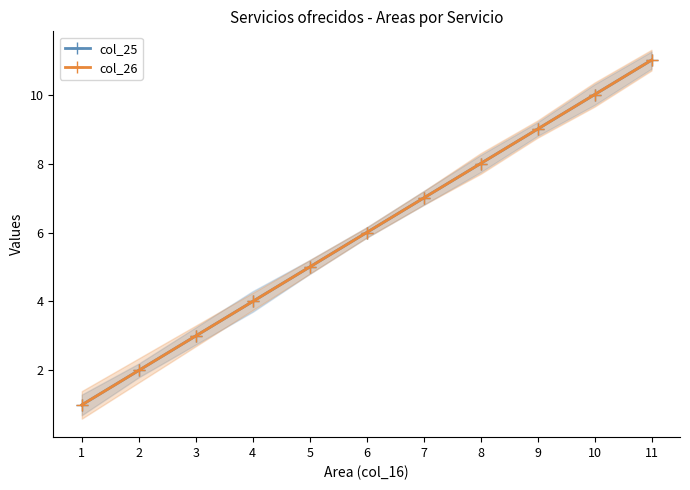

What are all the series names shown in the legend?

col_25, col_26